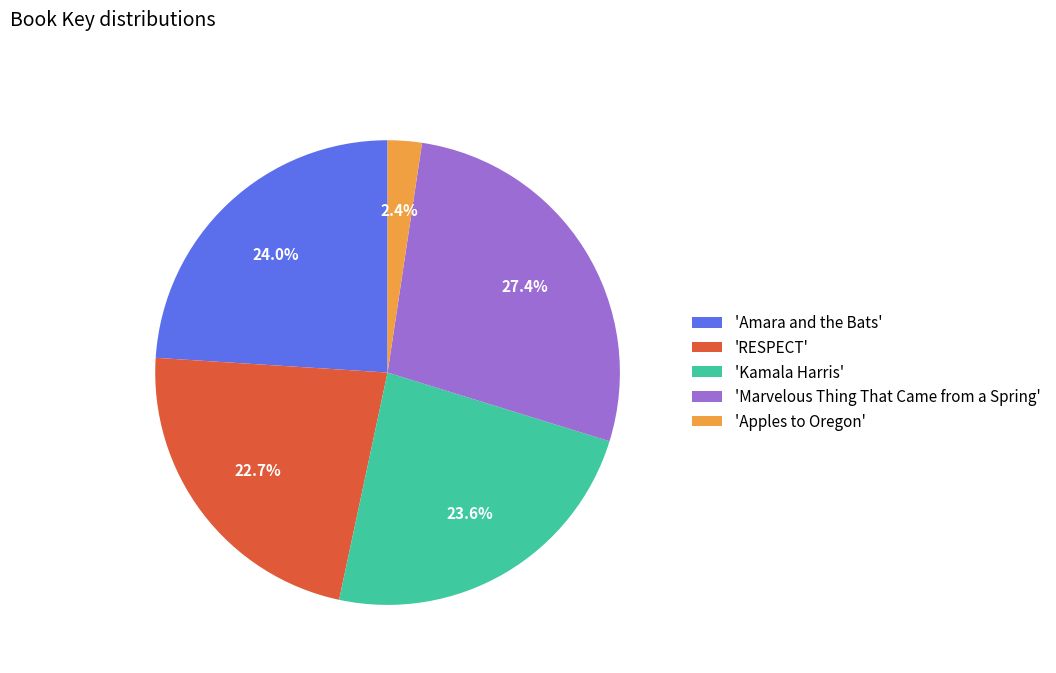

What portion of the pie excludes 'RESPECT'?

77.3%